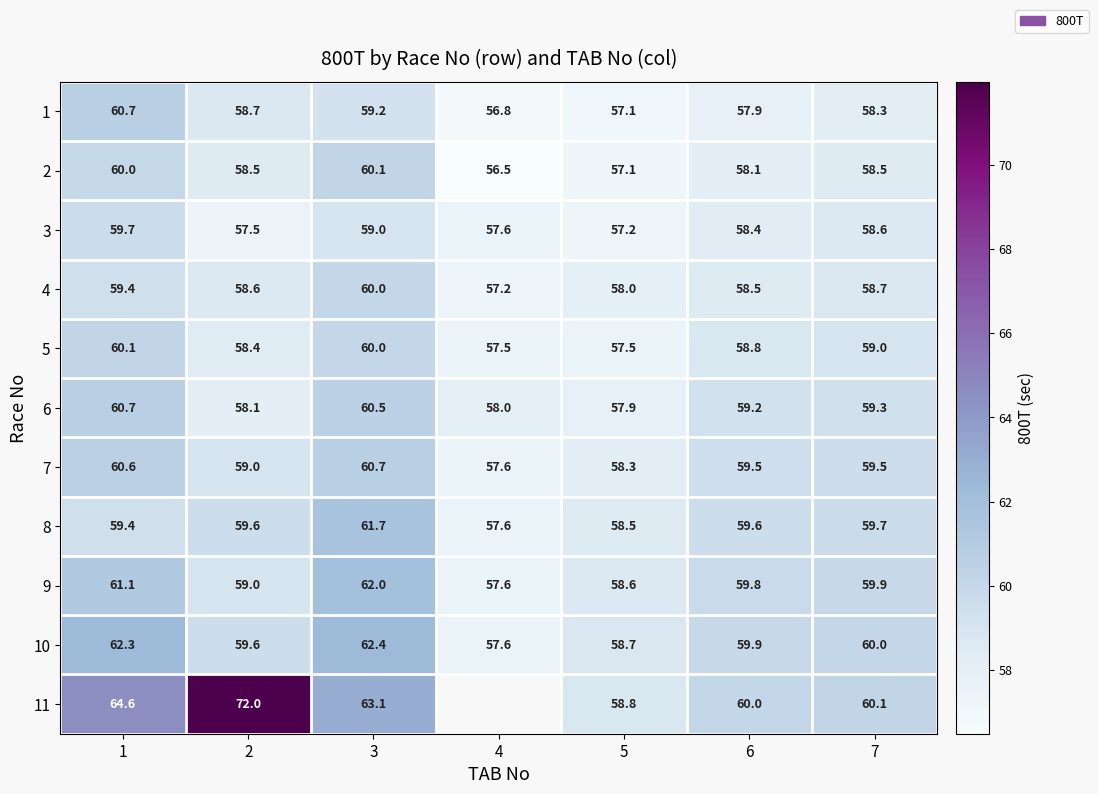

Read the 10 value at 6.

59.9